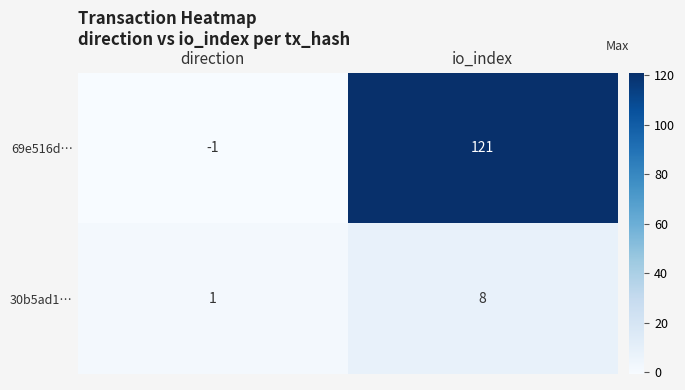

Where is 69e516d… nearest to the value 60?

direction